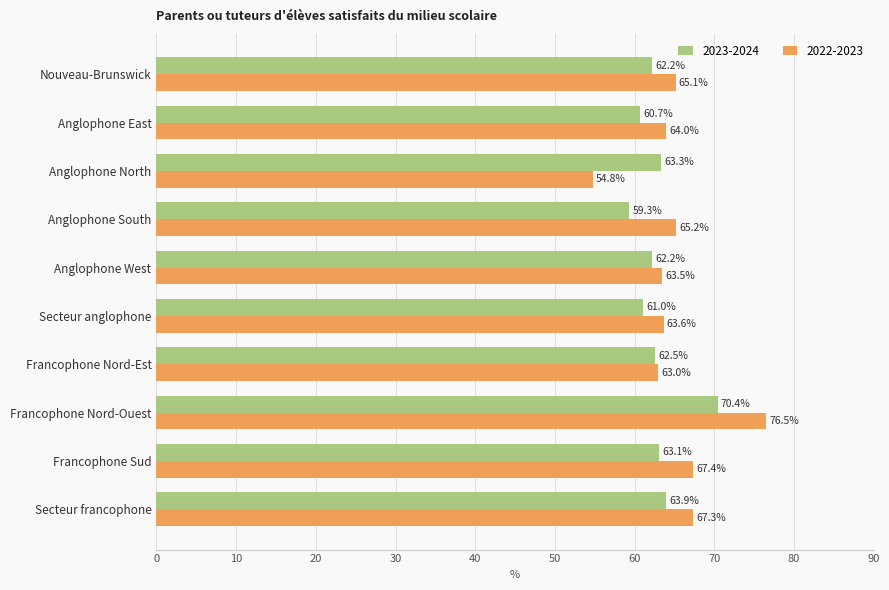

List the series in order of their peak value, lowest first.

2023-2024, 2022-2023